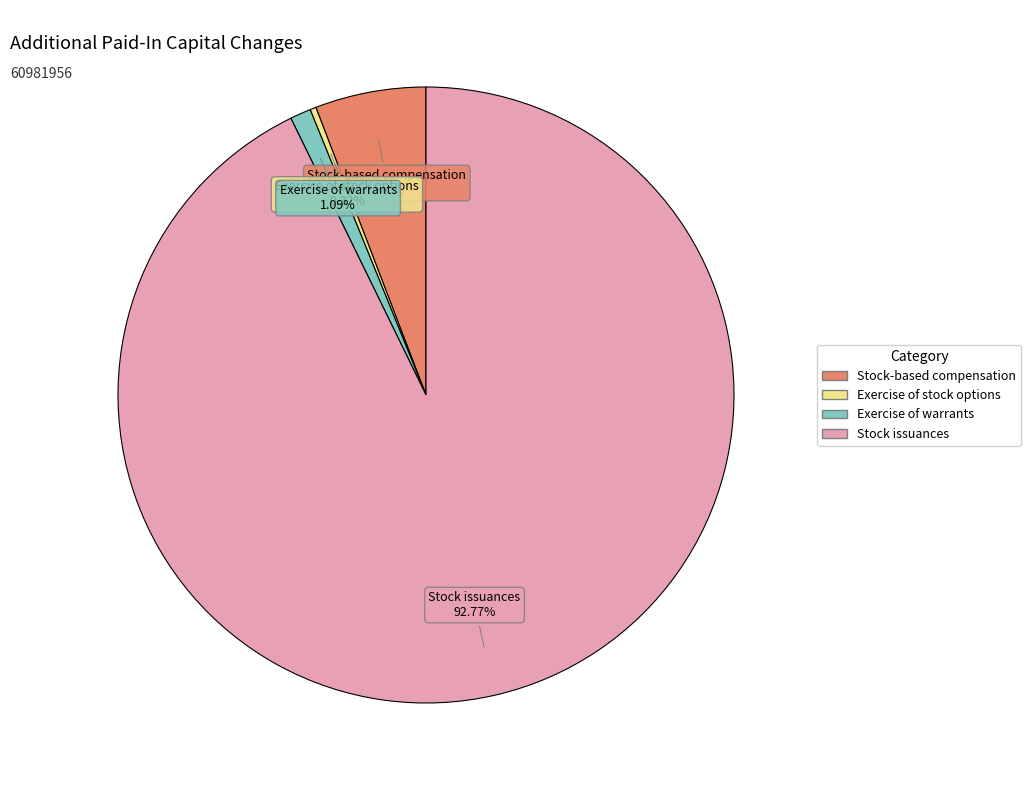

Do Exercise of stock options and Stock issuances together represent more than half of the pie?

Yes